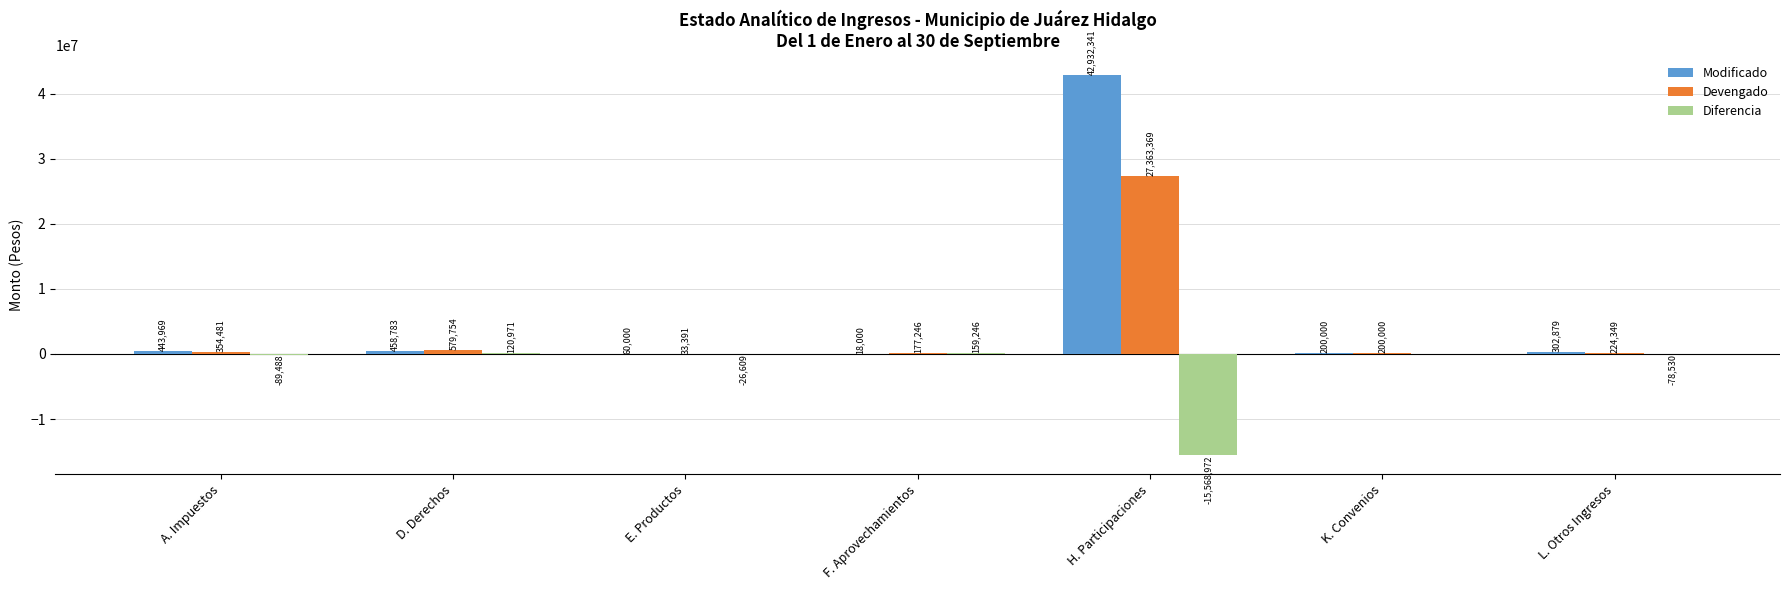

Which category has the highest value across all series?

H. Participaciones